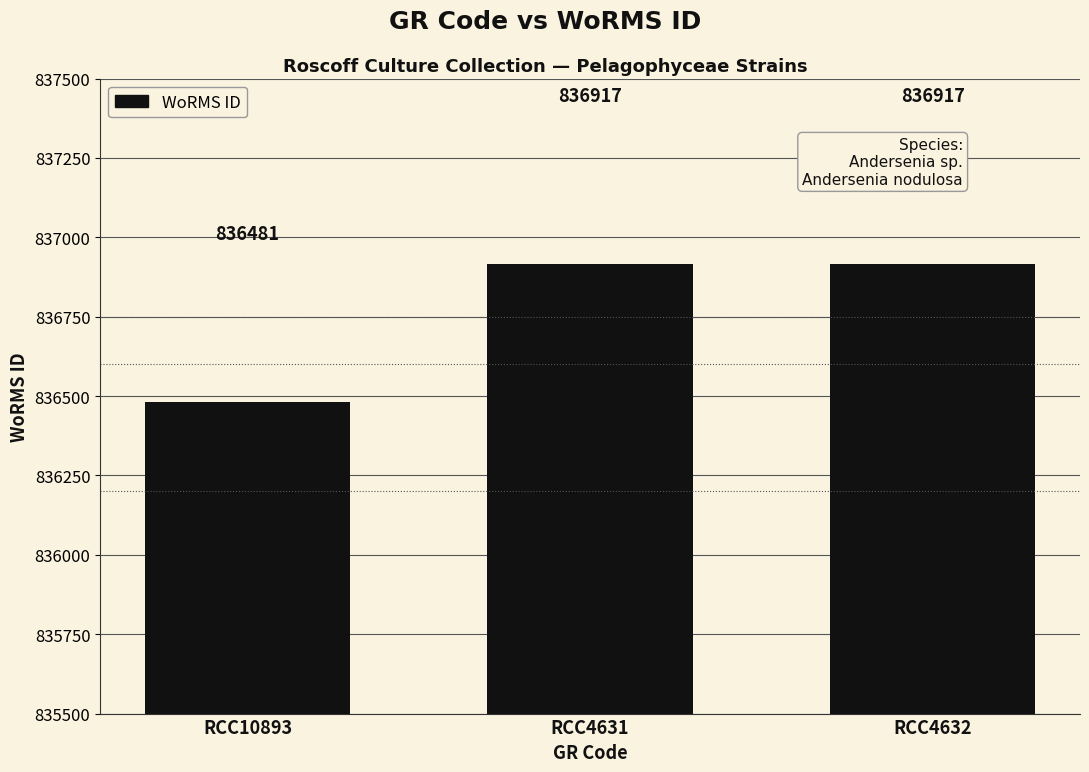

The value at RCC4632 is 408614. True or false?

False